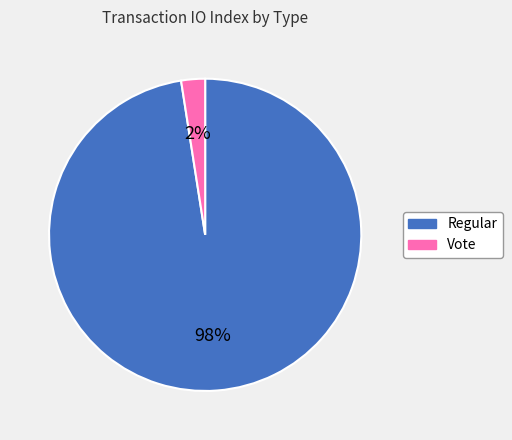

Count the number of slices in the pie.

2